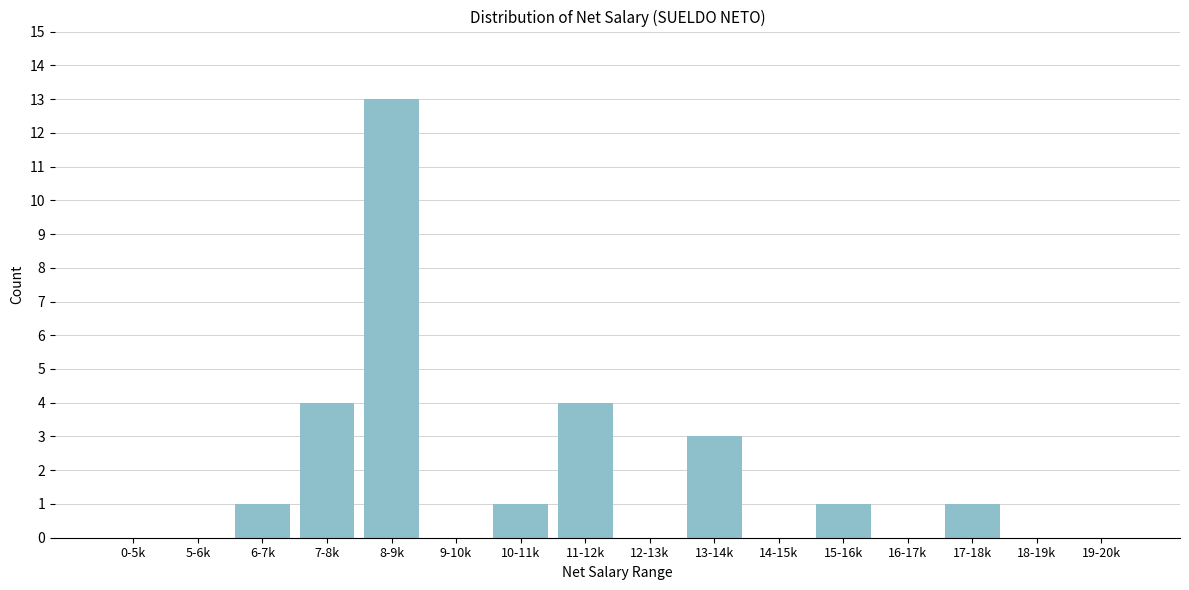

Reading left to right, extract all data points from this chart.

0-5k=0	5-6k=0	6-7k=1	7-8k=4	8-9k=13	9-10k=0	10-11k=1	11-12k=4	12-13k=0	13-14k=3	14-15k=0	15-16k=1	16-17k=0	17-18k=1	18-19k=0	19-20k=0